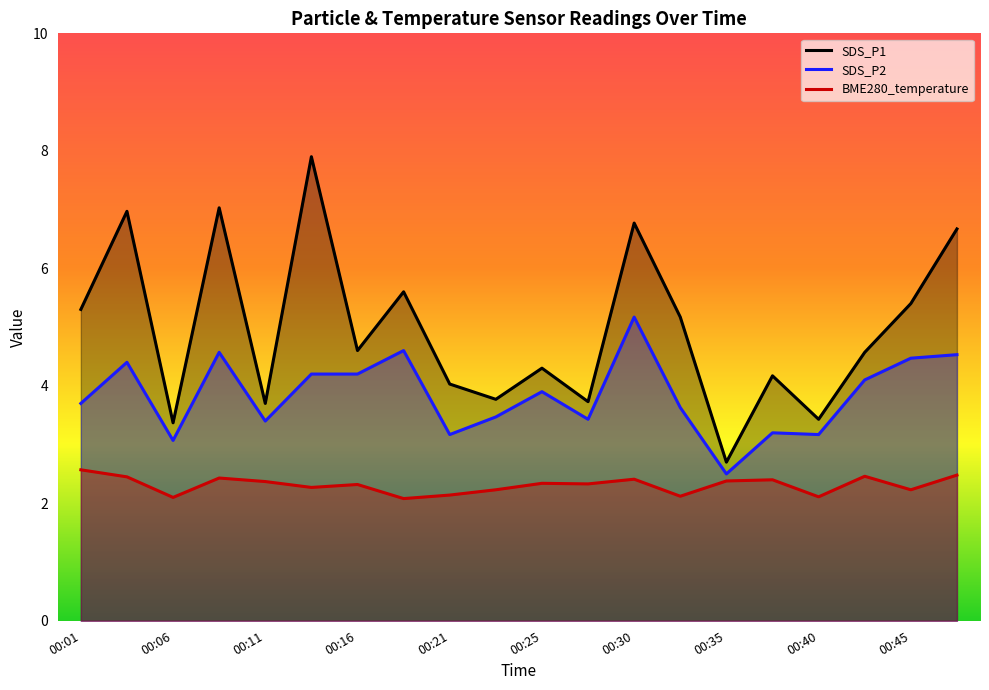

The BME280_temperature series shows 1.4 at 00:40. True or false?

False